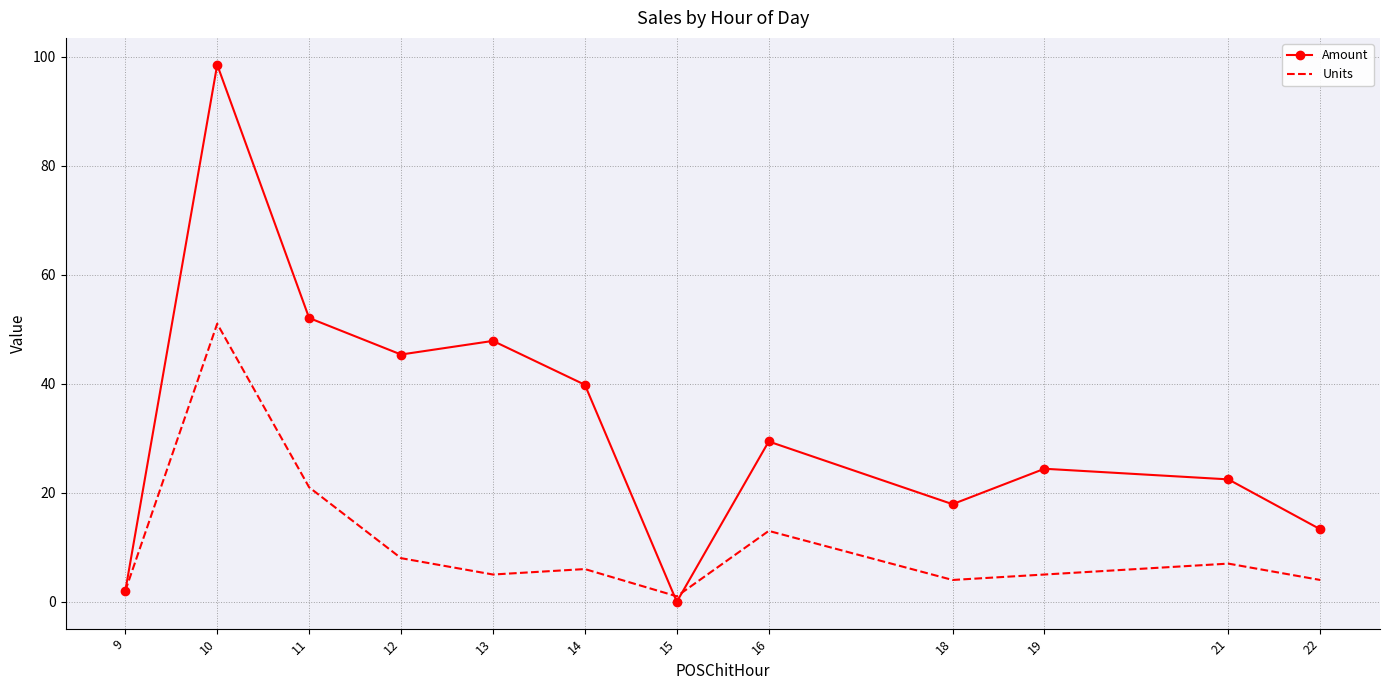

The Amount series shows 39.8 at 14. True or false?

True